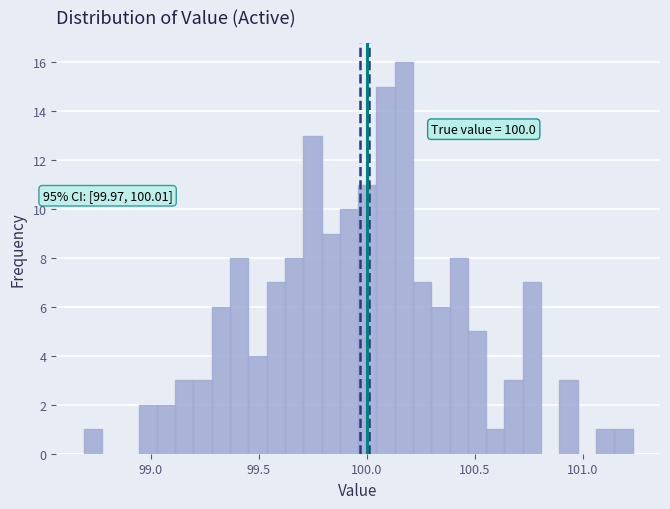

Read against the x-axis, roughly where is the centre of the tallest bar?

100.15